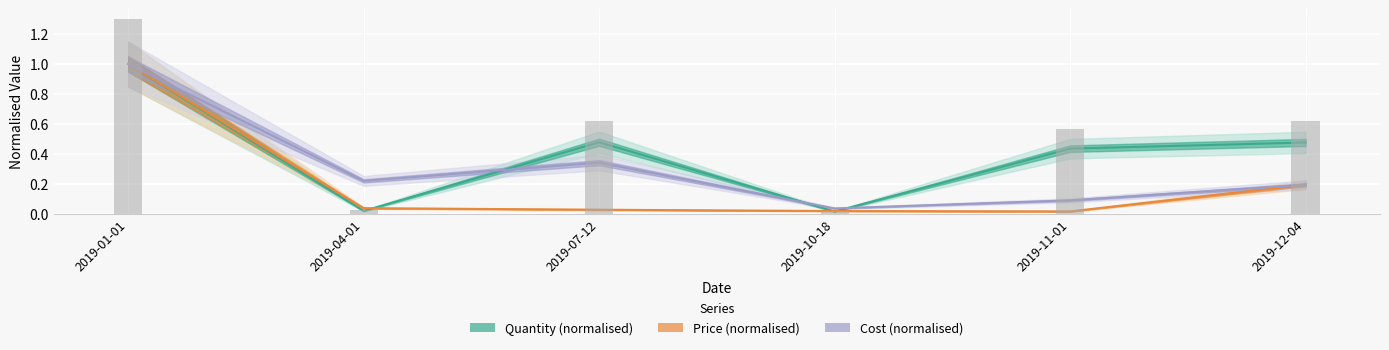

Which series has the widest spread of values?

Quantity (normalised)